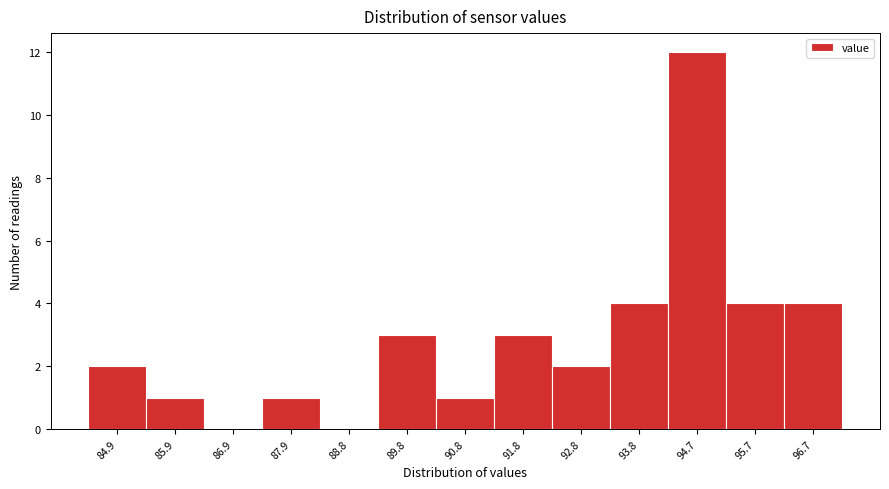

Reading left to right, what are all the values shown in this chart?

84.9=2	85.9=1	86.9=0	87.9=1	88.8=0	89.8=3	90.8=1	91.8=3	92.8=2	93.8=4	94.7=12	95.7=4	96.7=4